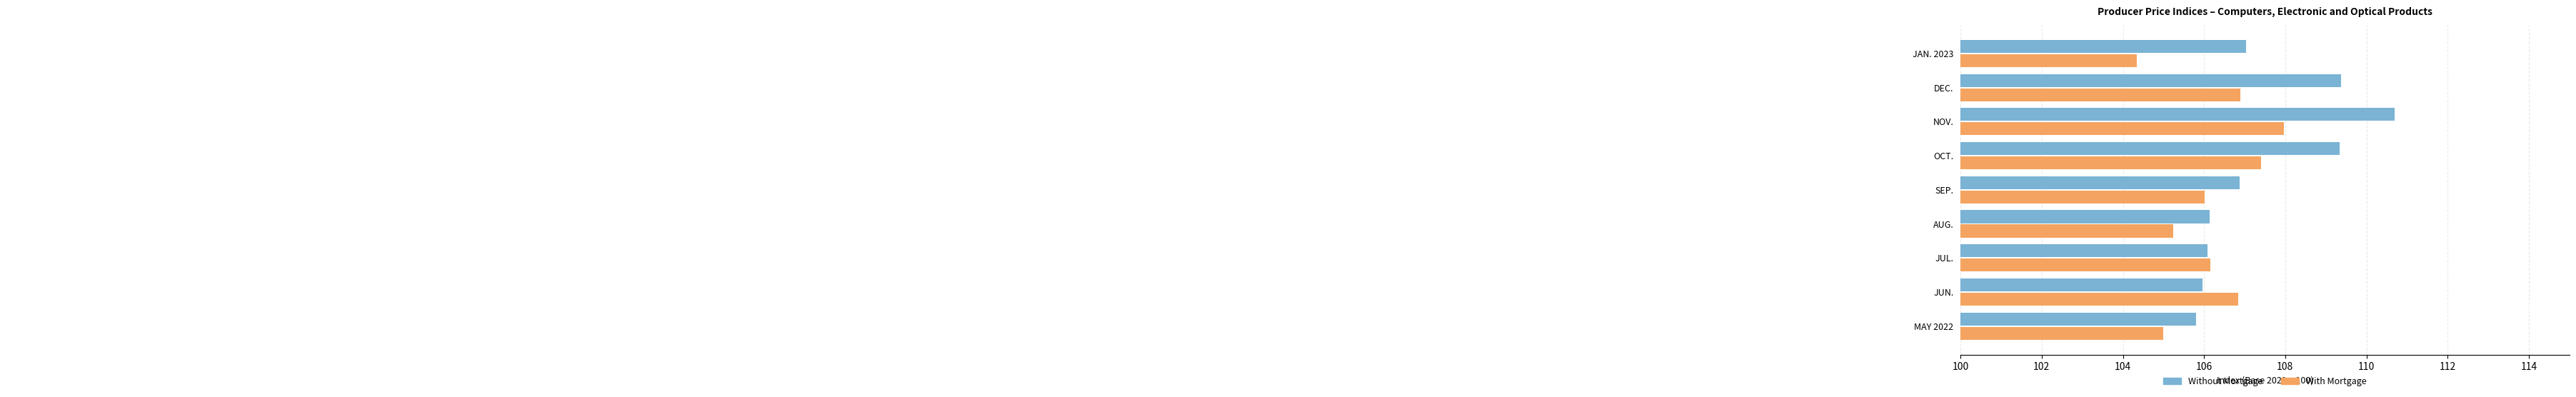

At which label is With Mortgage closest to 106?

SEP.